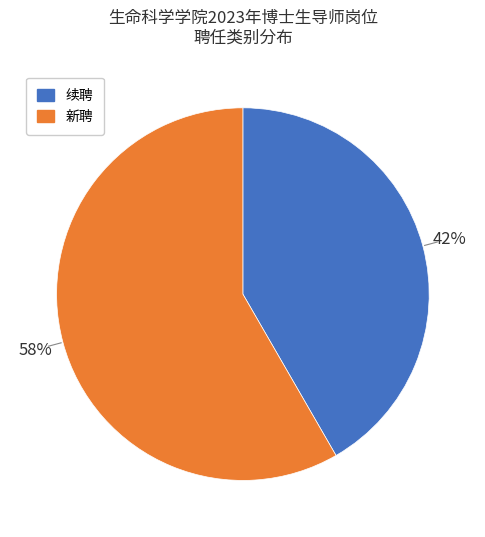

Does 新聘 account for over 50% of the chart?

Yes